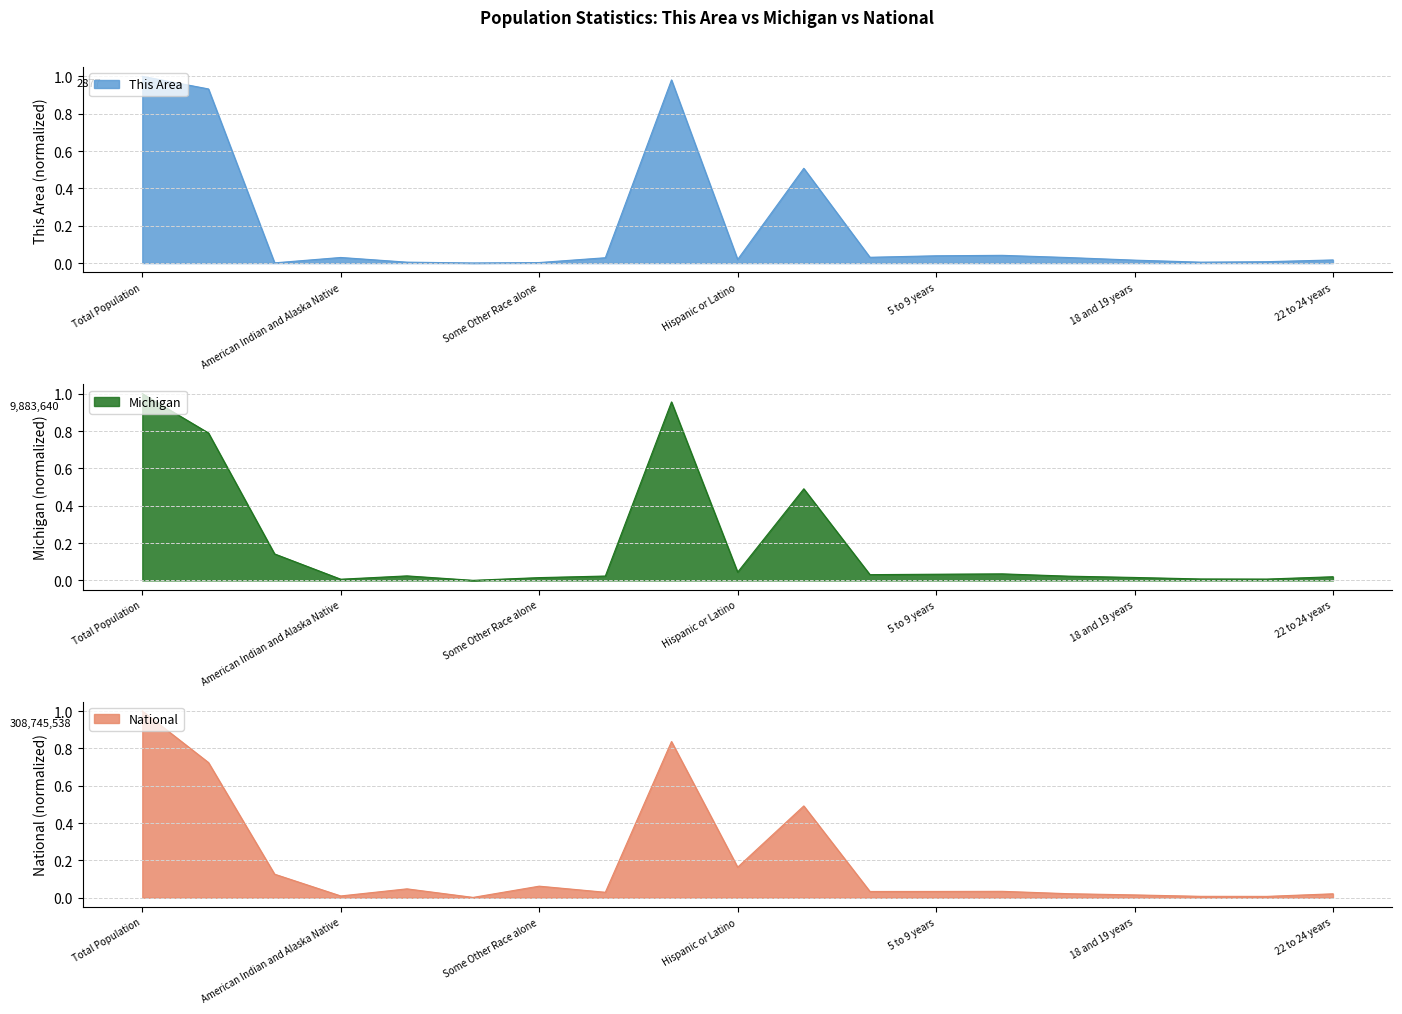

What is the difference between the Michigan values at Black or African American alone and American Indian and Alaska Native?

0.1